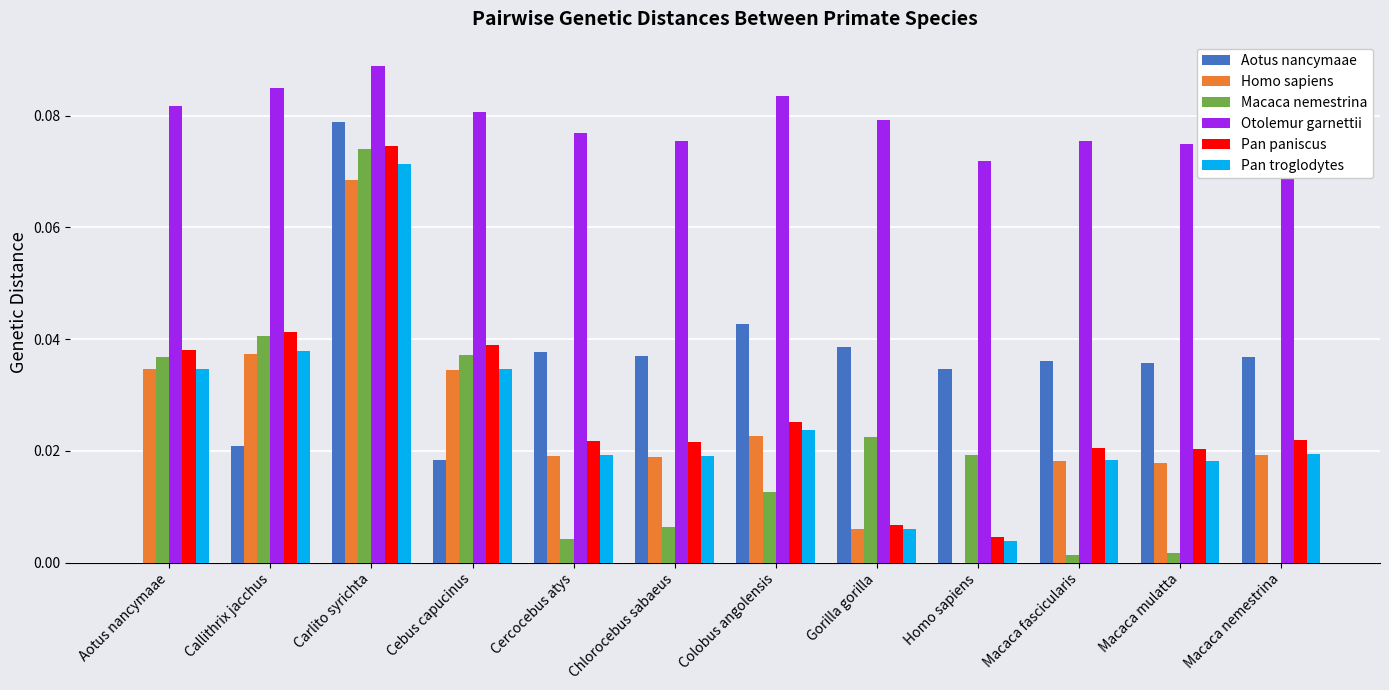

What is the sum of all Pan paniscus values?

0.3